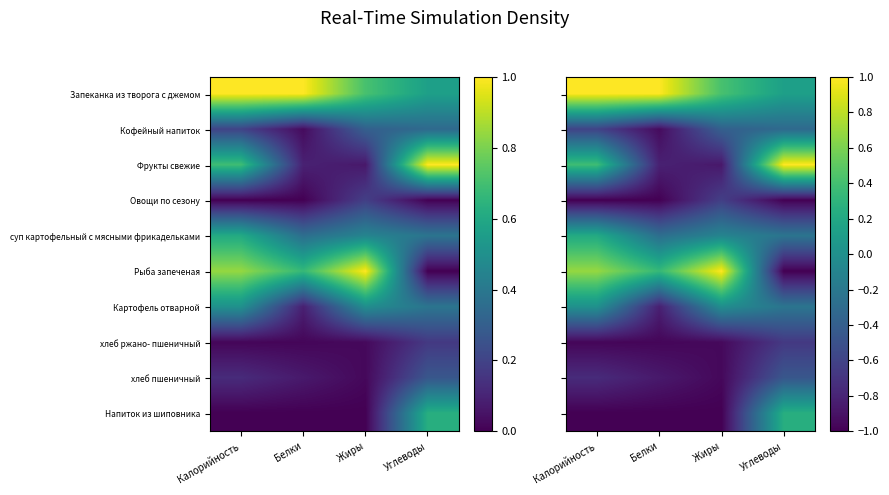

List the labels in order of Фрукты свежие value, largest first.

Углеводы, Калорийность, Белки, Жиры